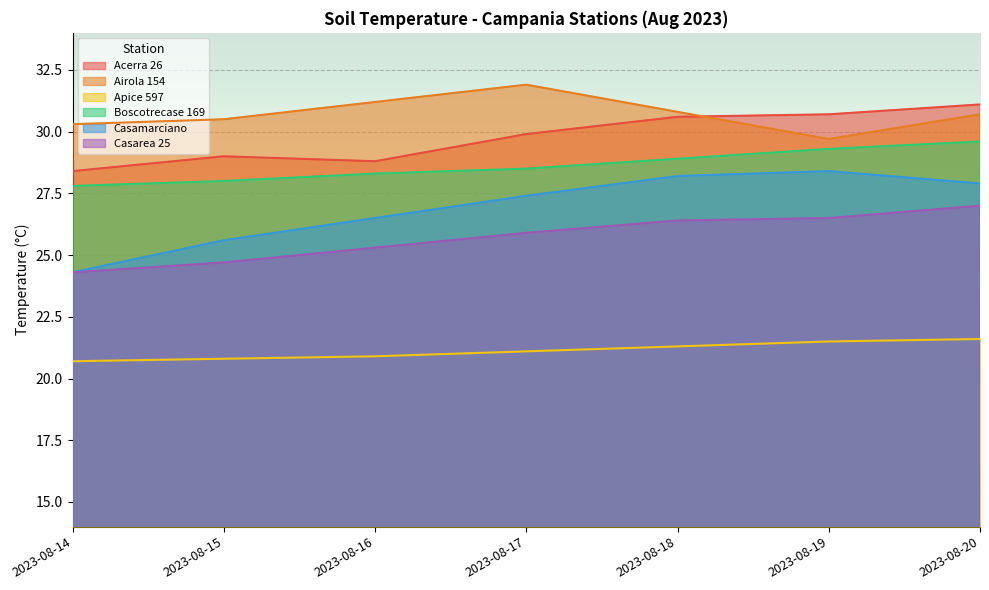

True or false: Casarea 25 and Casamarciano intersect in this chart.

False